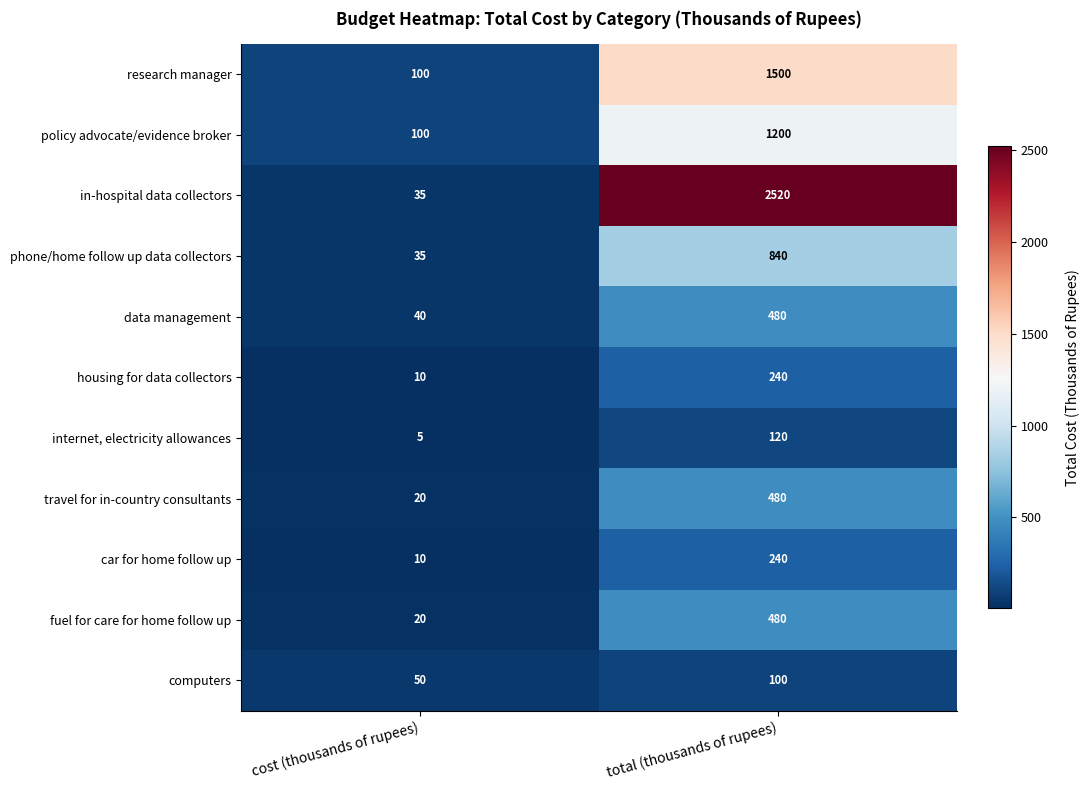

List the labels in order of housing for data collectors value, smallest first.

cost (thousands of rupees), total (thousands of rupees)